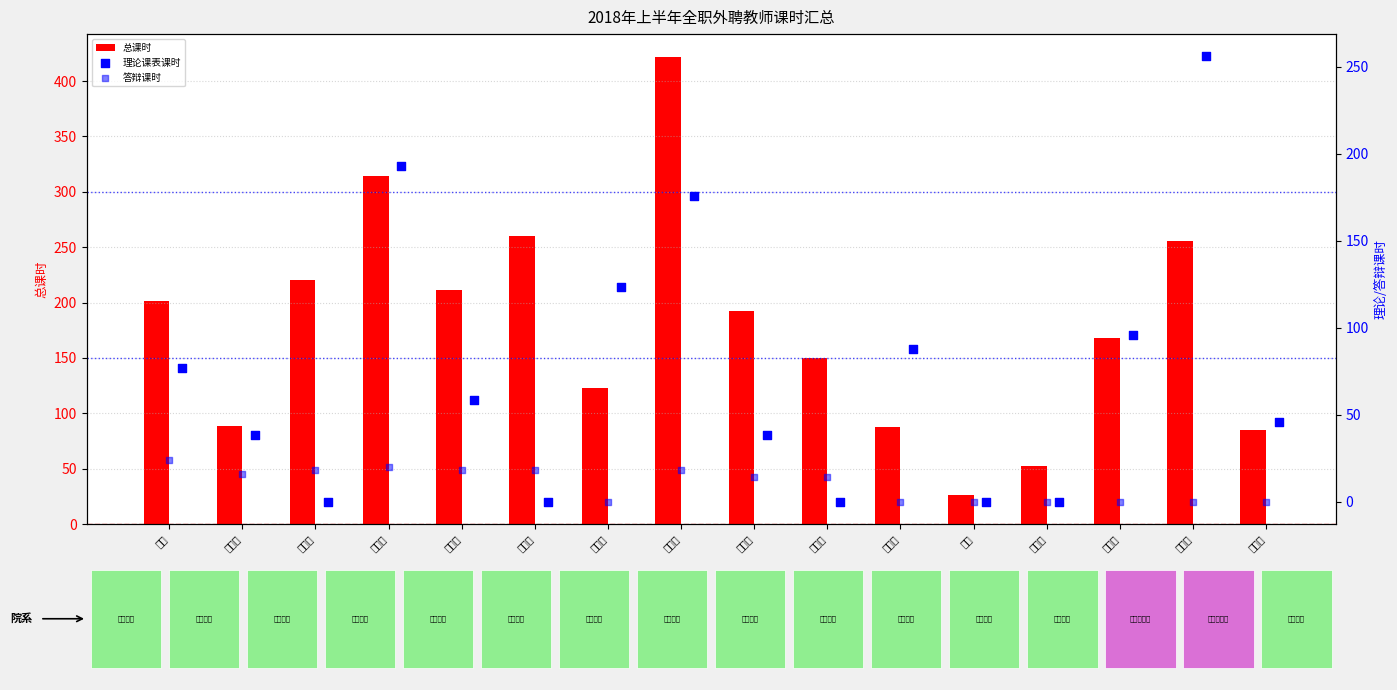

What is the difference between the second highest and second lowest values in the 总课时 series?

261.7